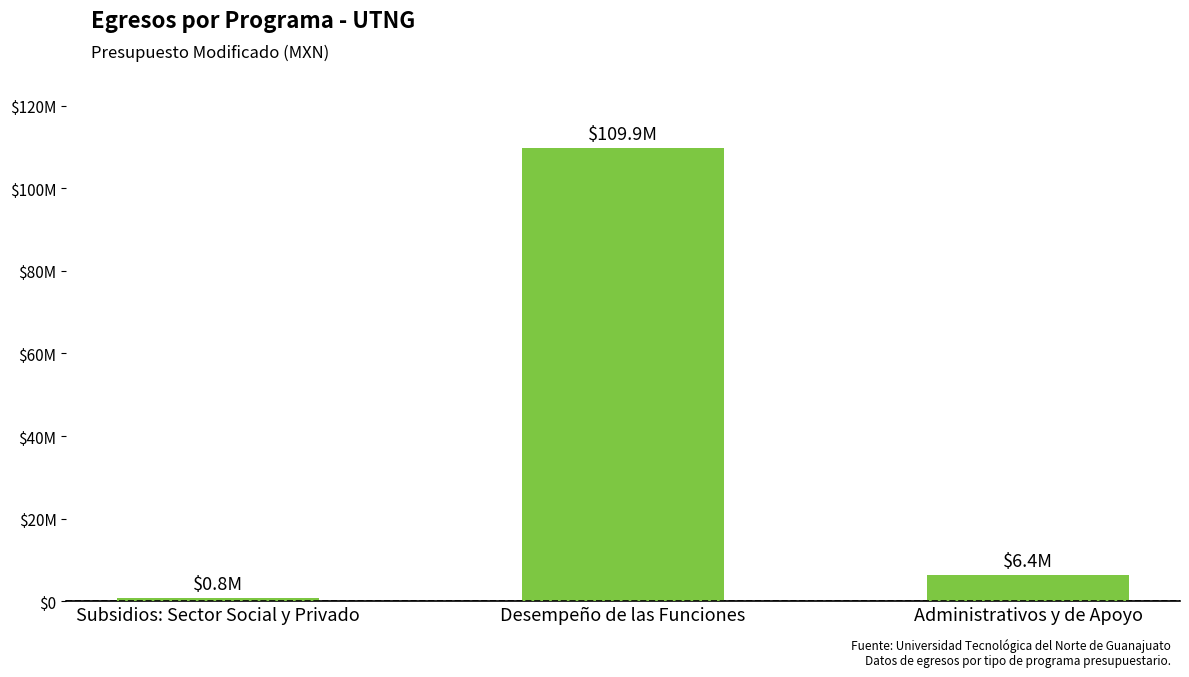

Reading left to right, list all the values displayed in this chart.

Subsidios: Sector Social y Privado=848637.5	Desempeño de las Funciones=109868929.1	Administrativos y de Apoyo=6424746.2